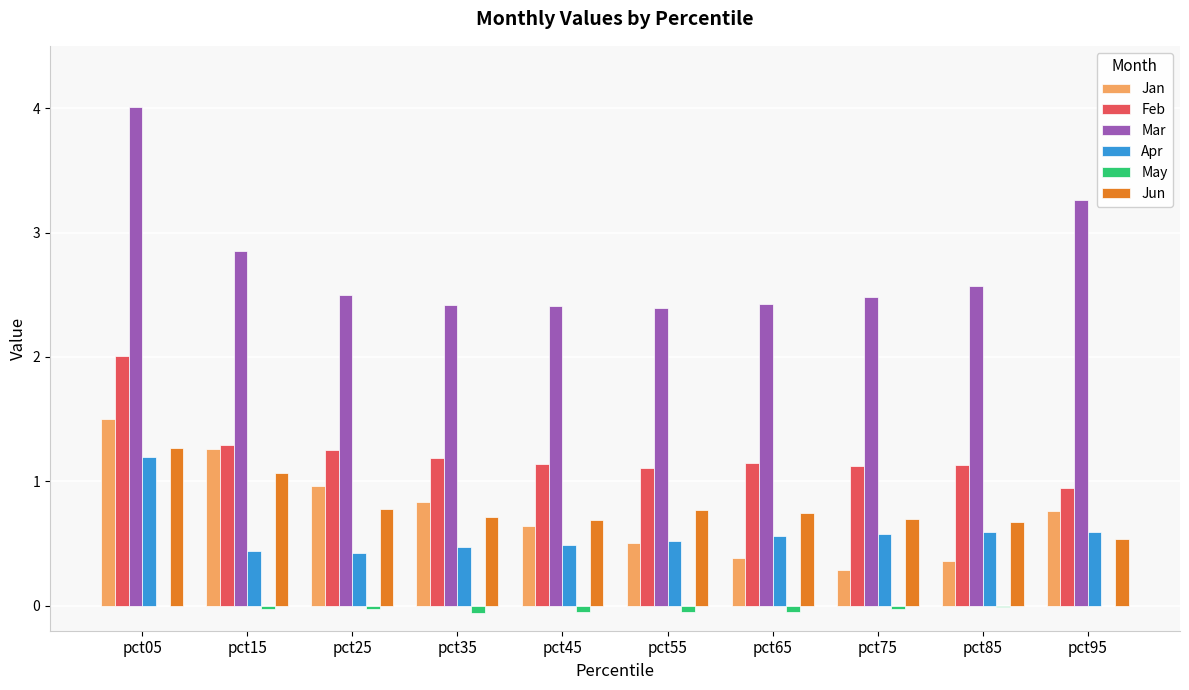

Is it true that May equals -0.1 at pct55?

True